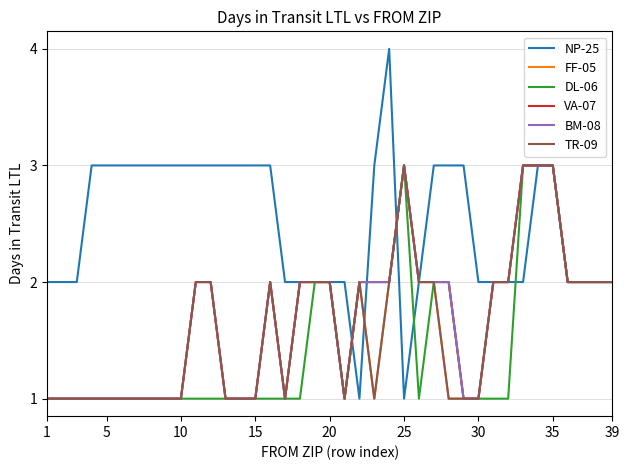

Does the chart have visible grid lines?

Yes